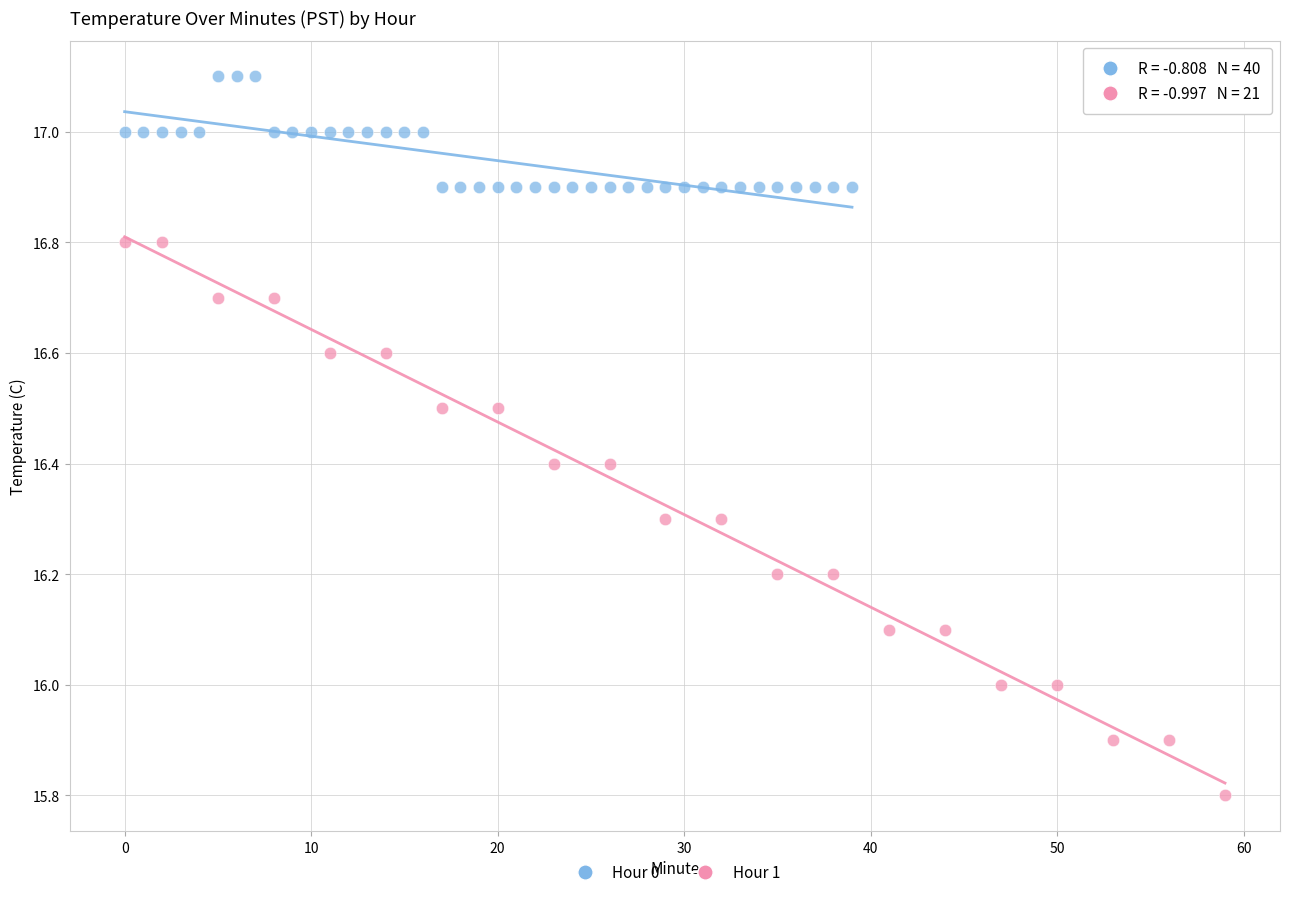

Which series contains the lowest Y value?

Hour 1